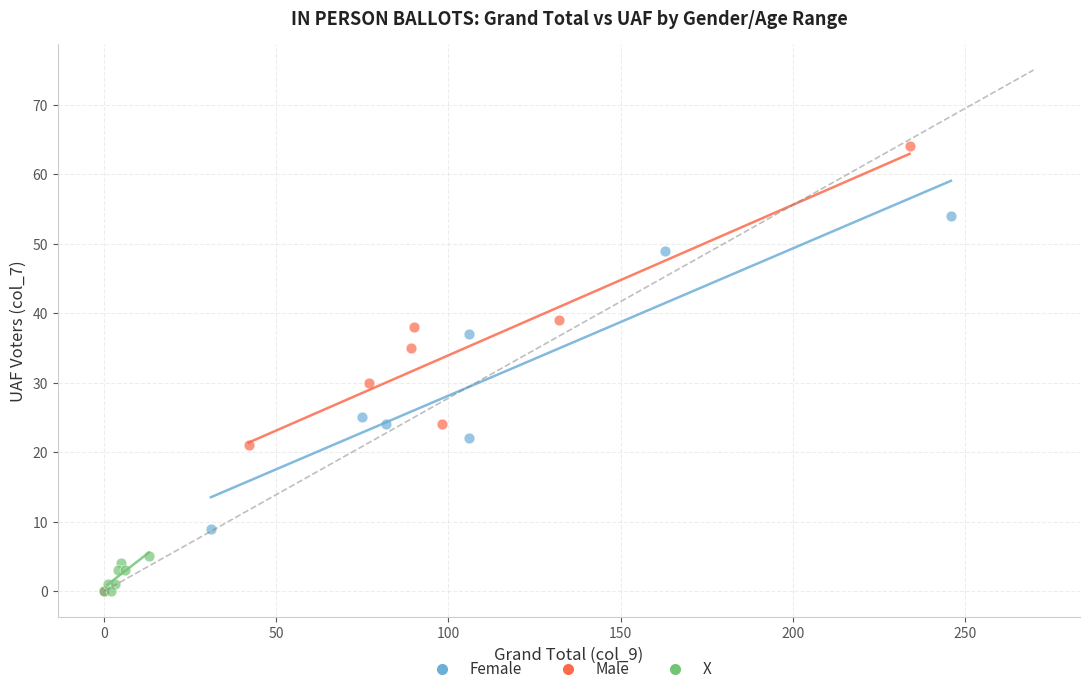

Which series reaches the maximum Y coordinate?

Male